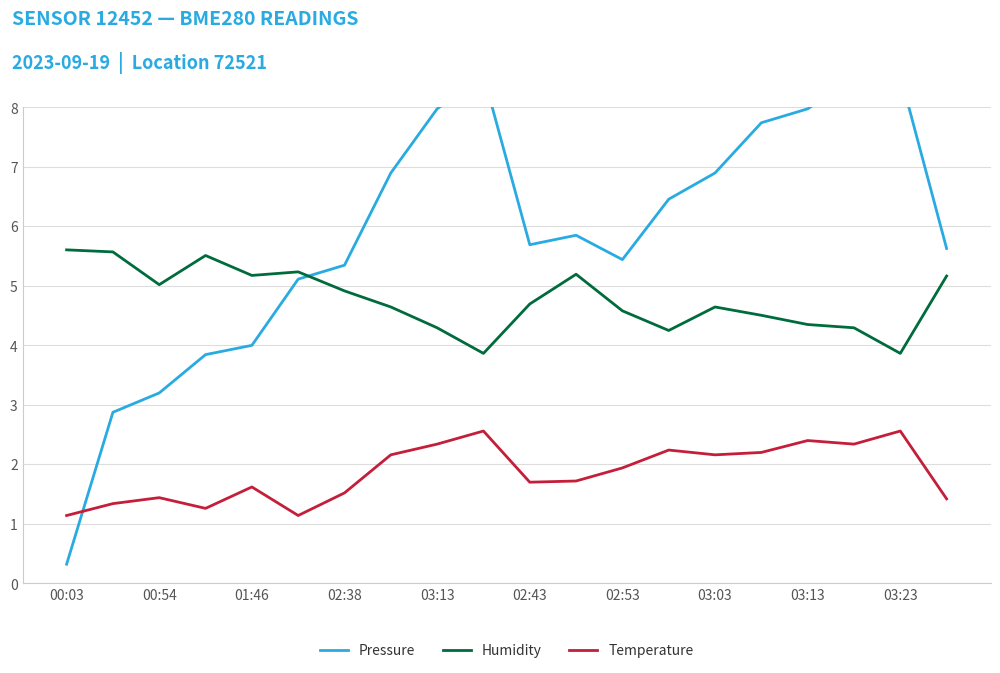

How many values in the Humidity series exceed 4?

18